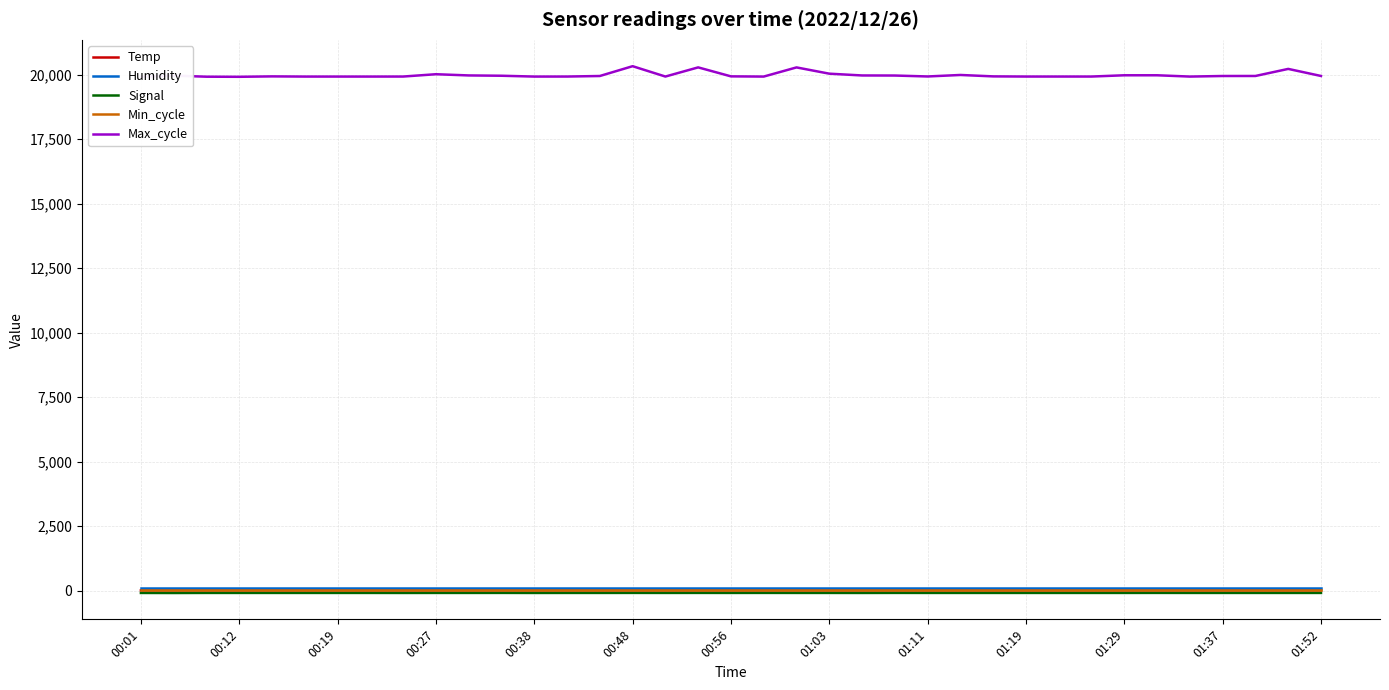

Which series has the largest total across all categories?

Max_cycle